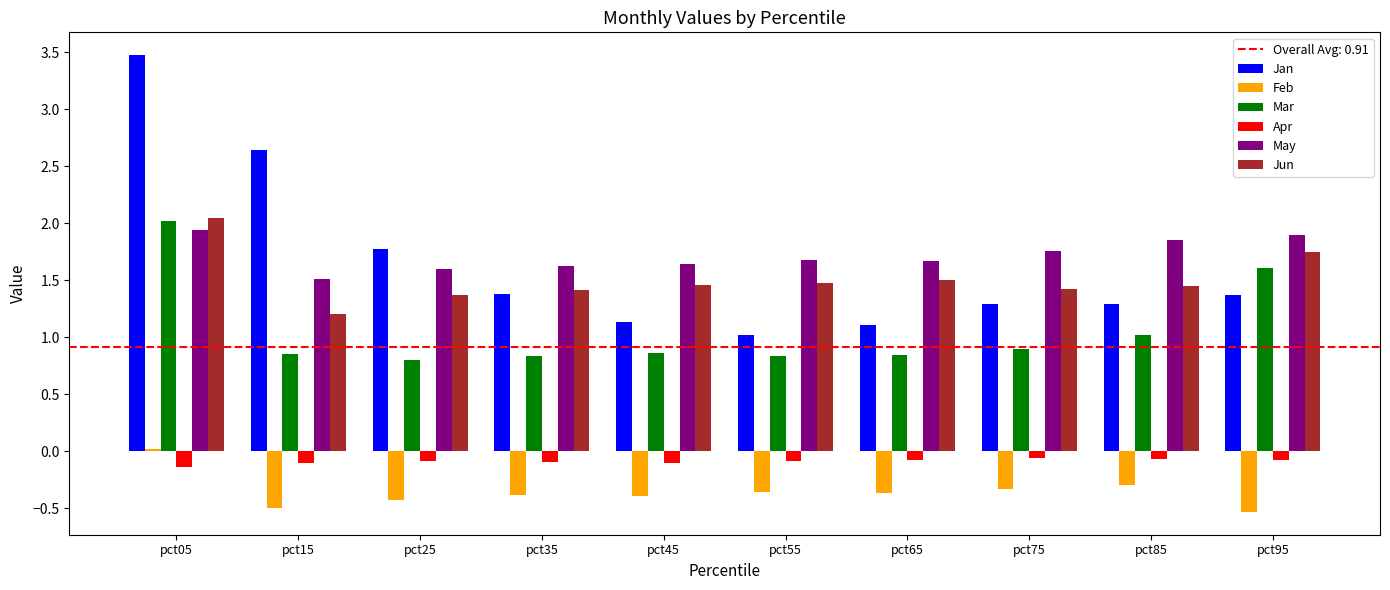

Is it true that Feb equals -0.4 at pct35?

True